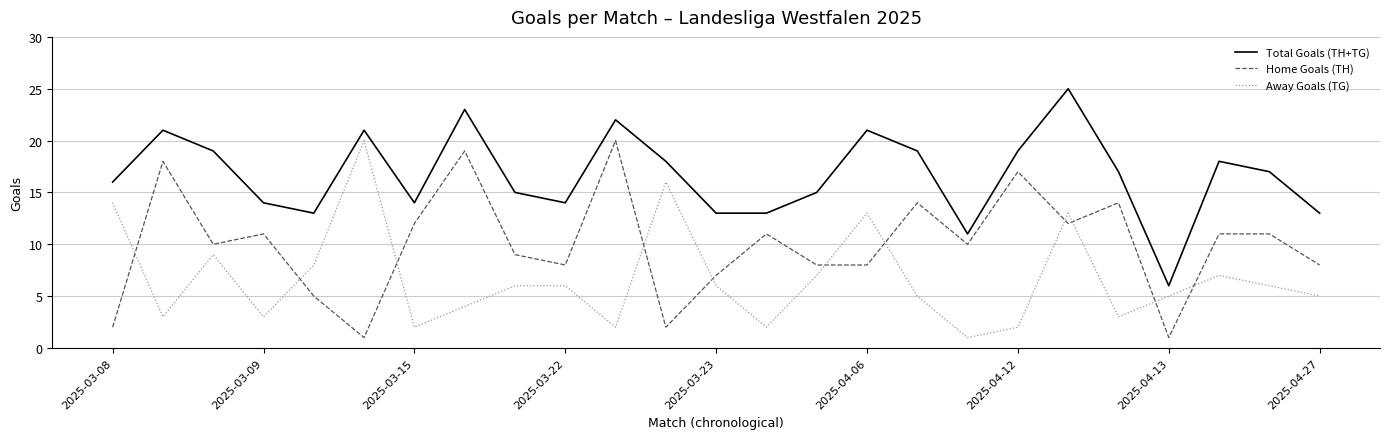

What is the maximum value for Total Goals (TH+TG)?

25